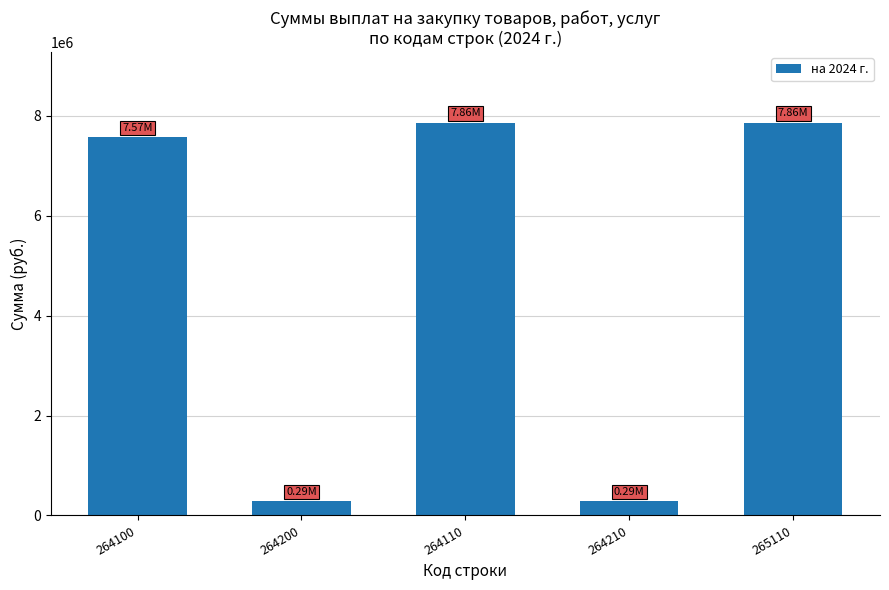

What is the smallest value displayed?

291475.0